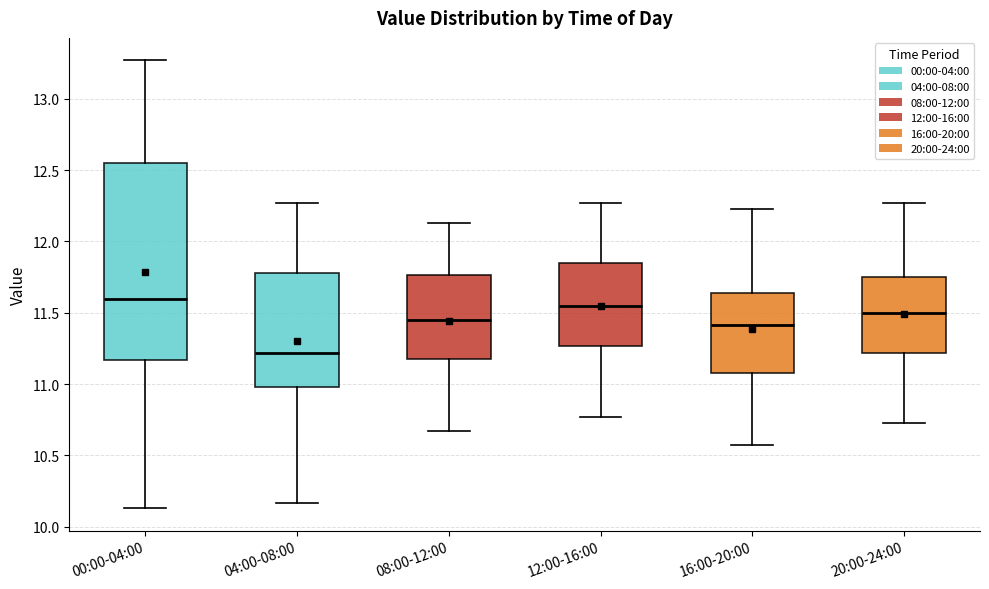

Where does the median line of the box for 08:00-12:00 sit on the y-axis? The values are not printed on the chart, so give them approximately, as read against the axis.

11.45